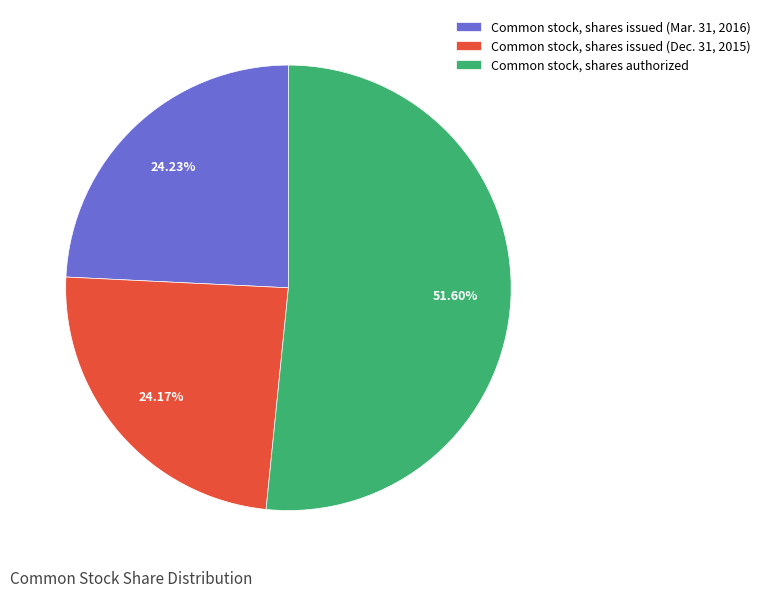

What portion of the pie excludes Common stock, shares issued (Mar. 31, 2016)?

75.8%